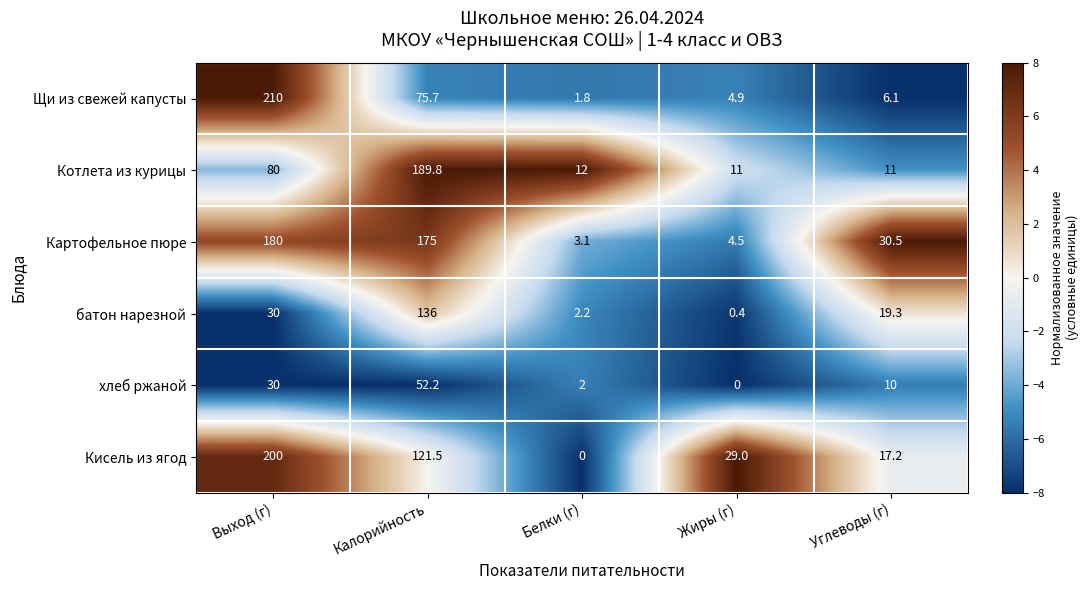

What is the lowest value of the Котлета из курицы series?

11.0